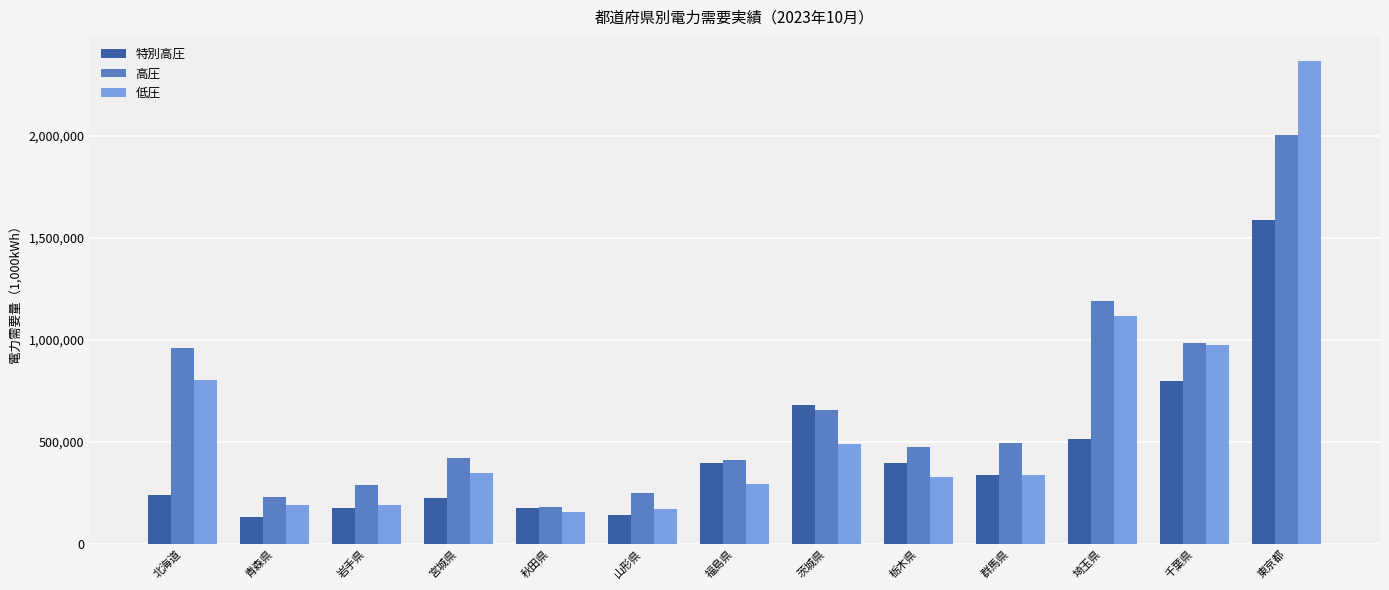

Is the value of 高圧 at 青森県 greater than the value of 特別高圧 at 福島県?

No